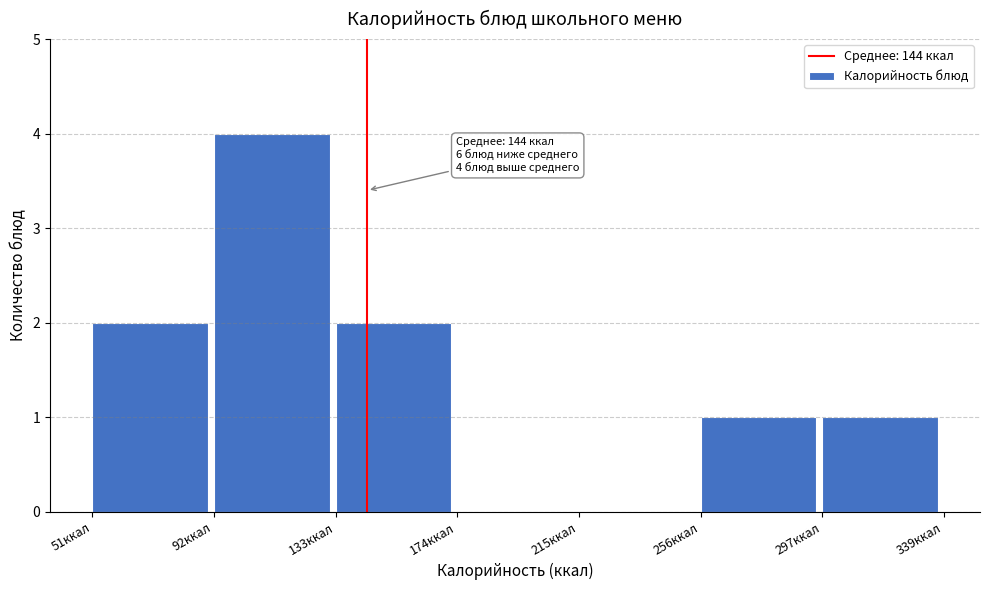

Over which range of the x-axis is the bar tallest?

90 to 135